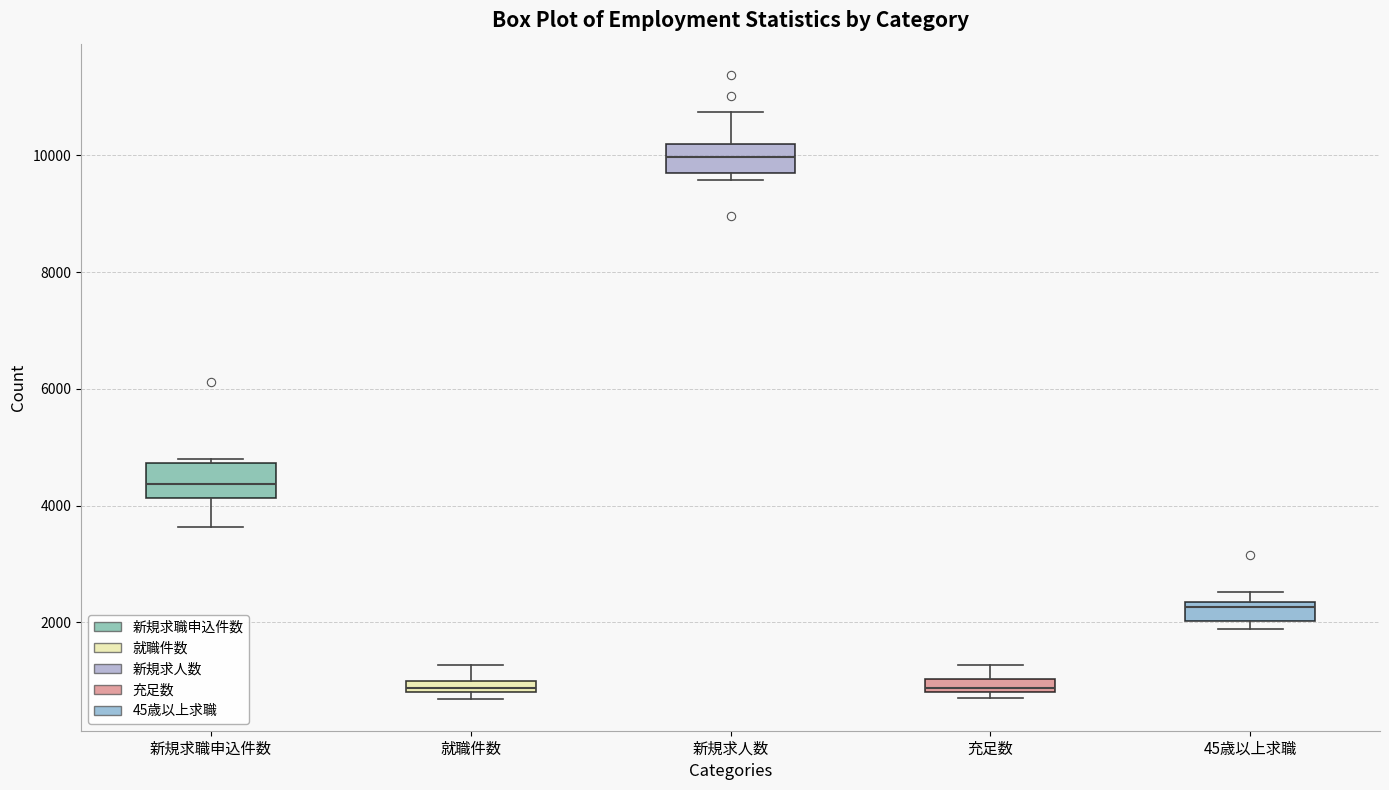

Where is the upper edge of the box for 就職件数 on the y-axis? The values are not printed on the chart, so give them approximately, as read against the axis.

1000